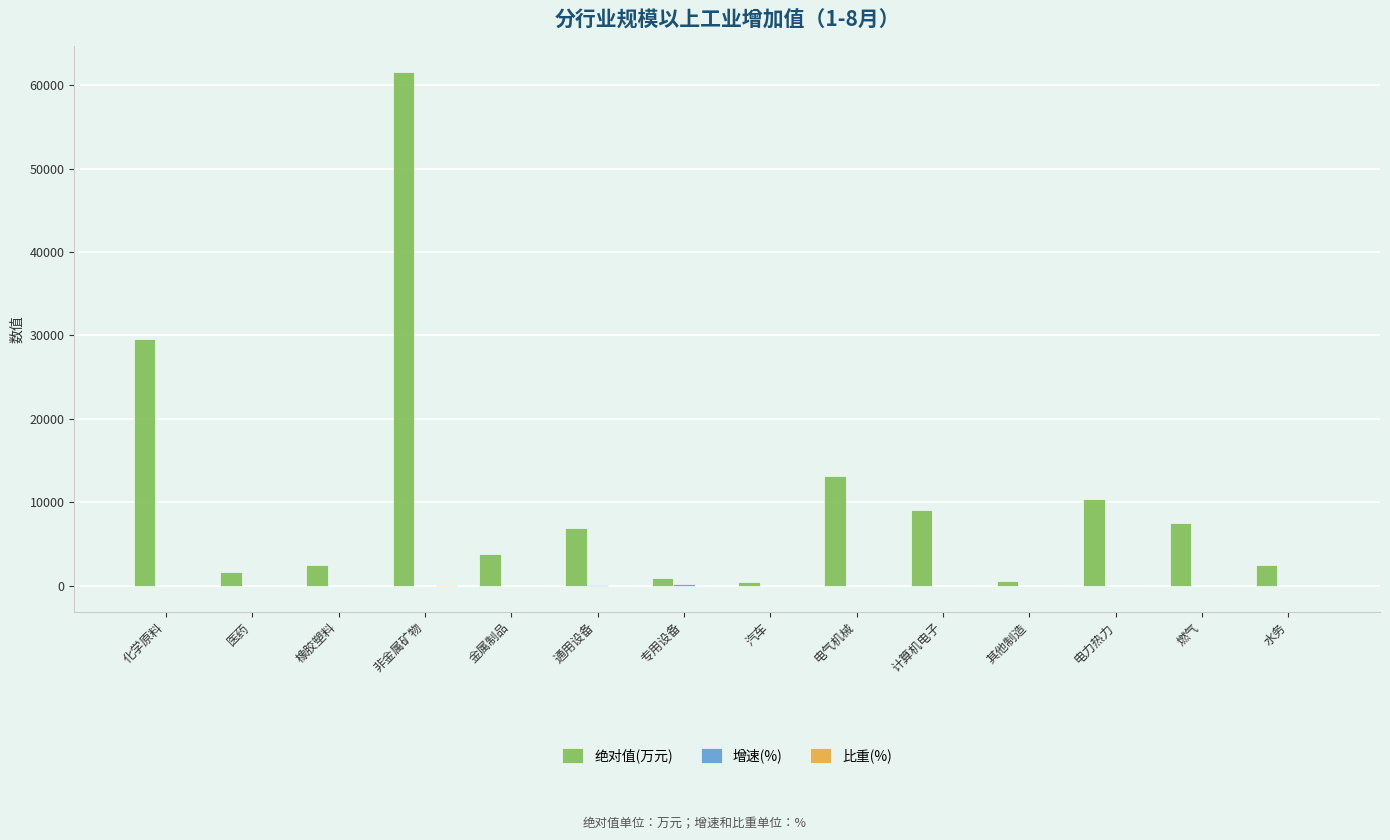

Which series has the largest total across all categories?

绝对值(万元)